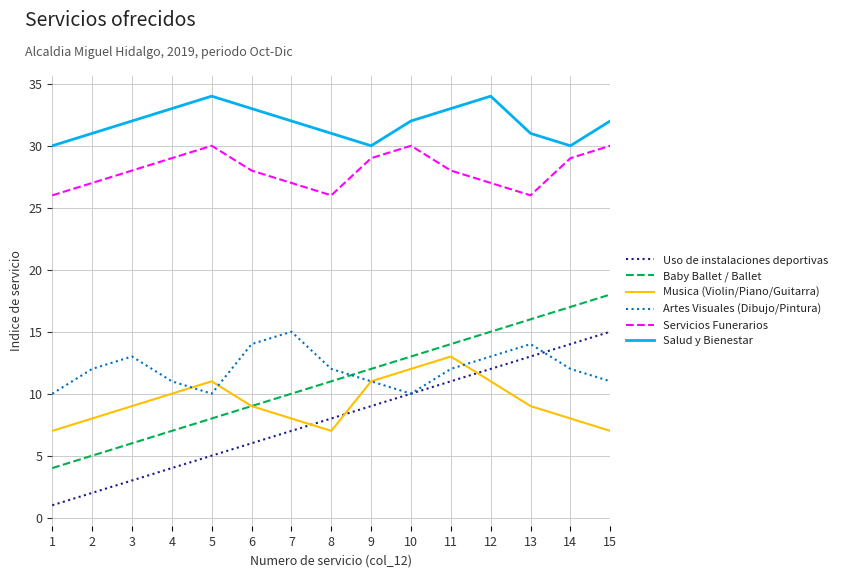

Between 5 and 6, which series saw the biggest shift?

Artes Visuales (Dibujo/Pintura)